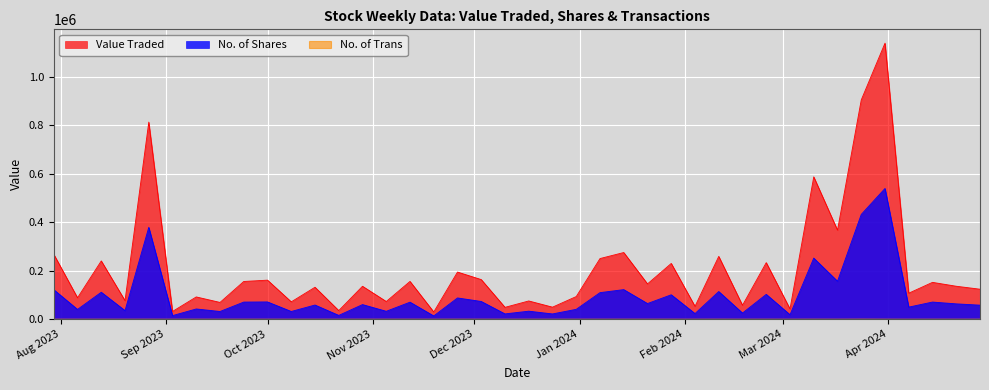

Is it true that Value Traded equals 68829 at 01/10/2023?

False